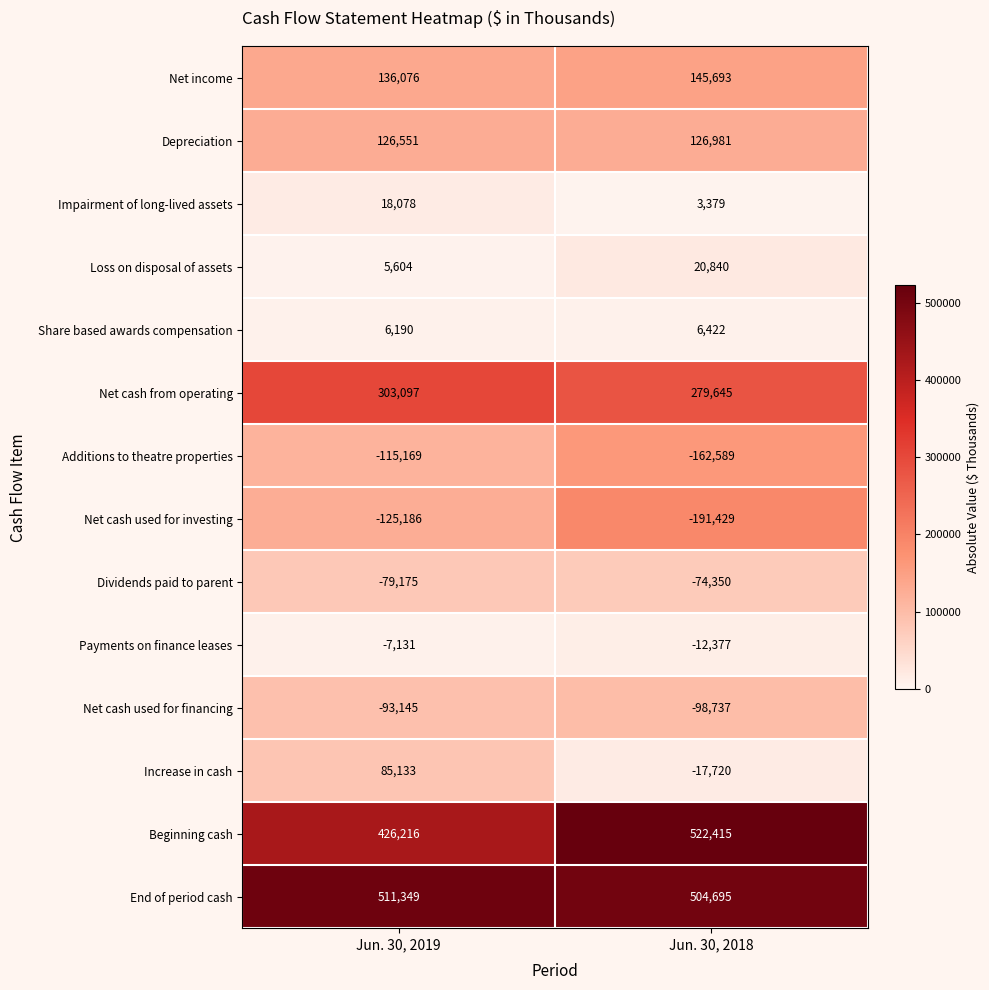

How many data points does each series have?

2